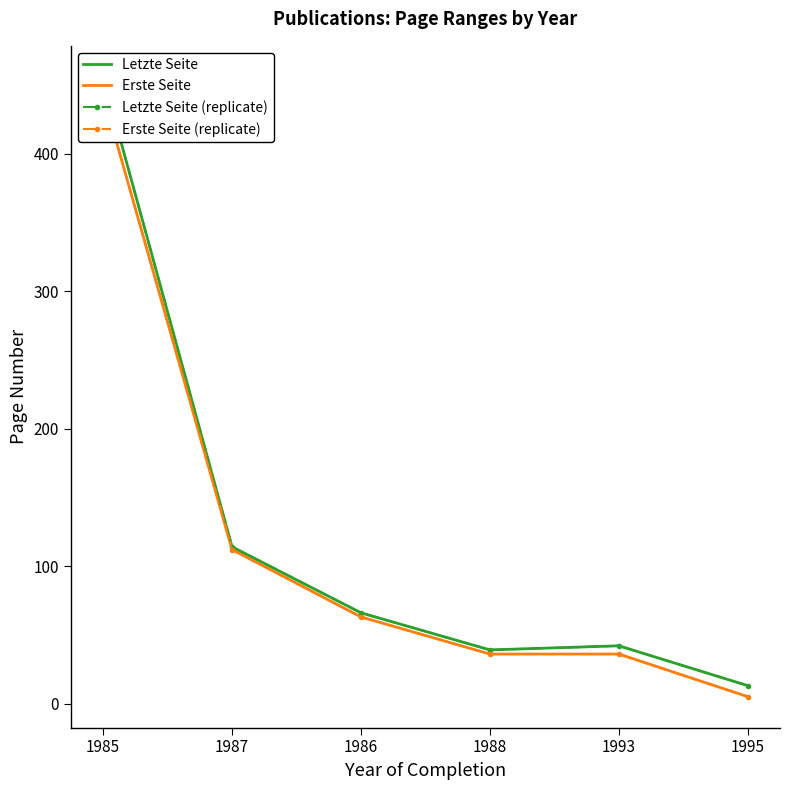

What is the smallest value displayed?

5